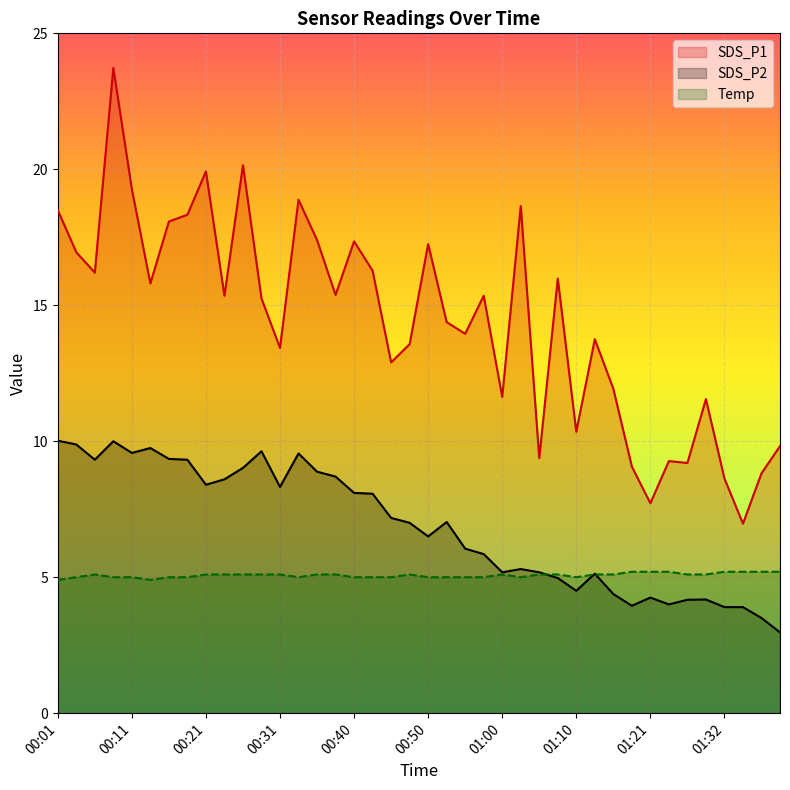

Which series has the largest range (max minus min)?

SDS_P1